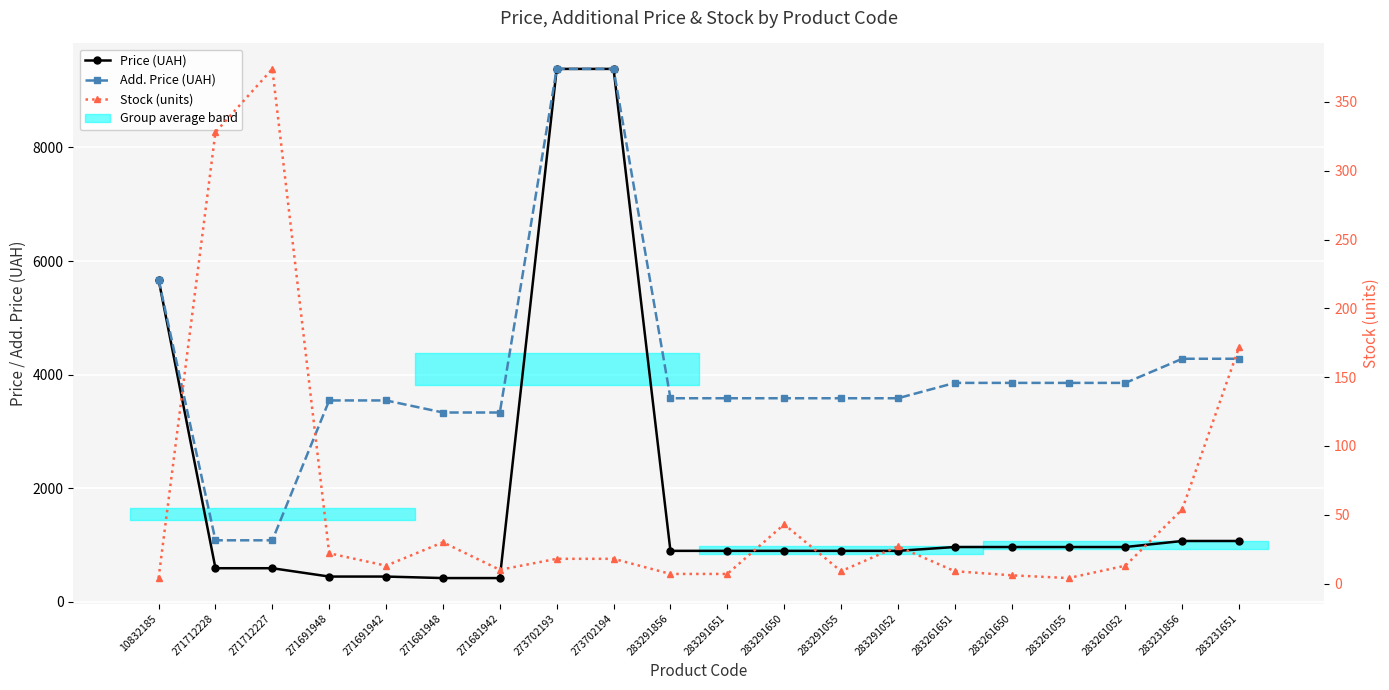

What is the sum of all Stock (units) values?

1168.0